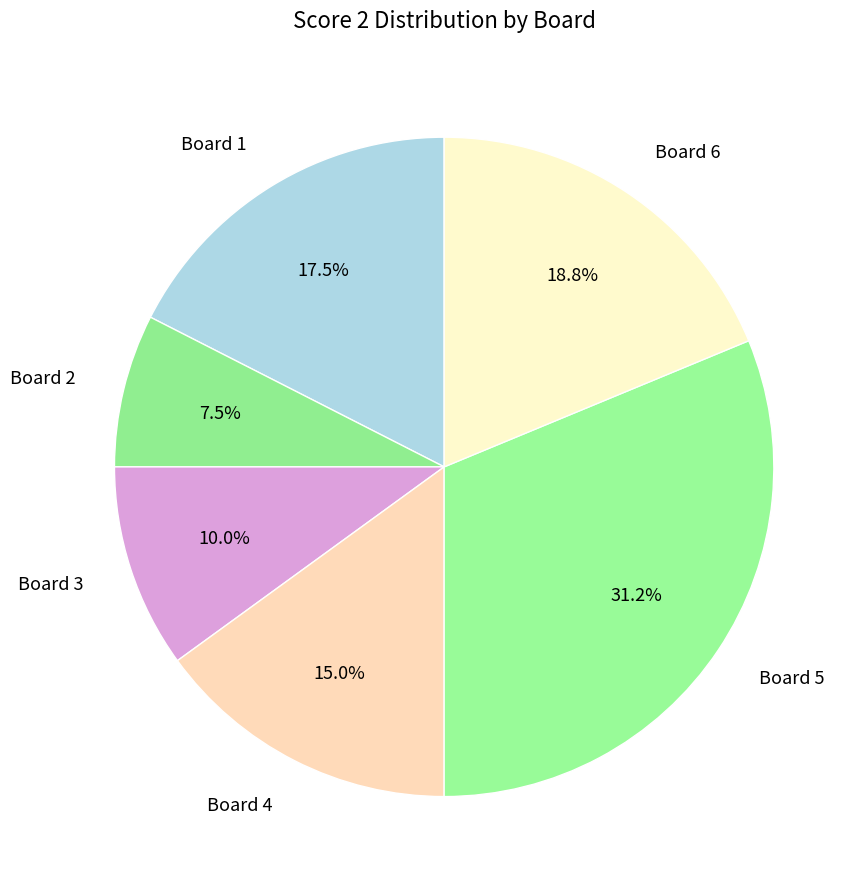

Does Board 6 account for over 50% of the chart?

No